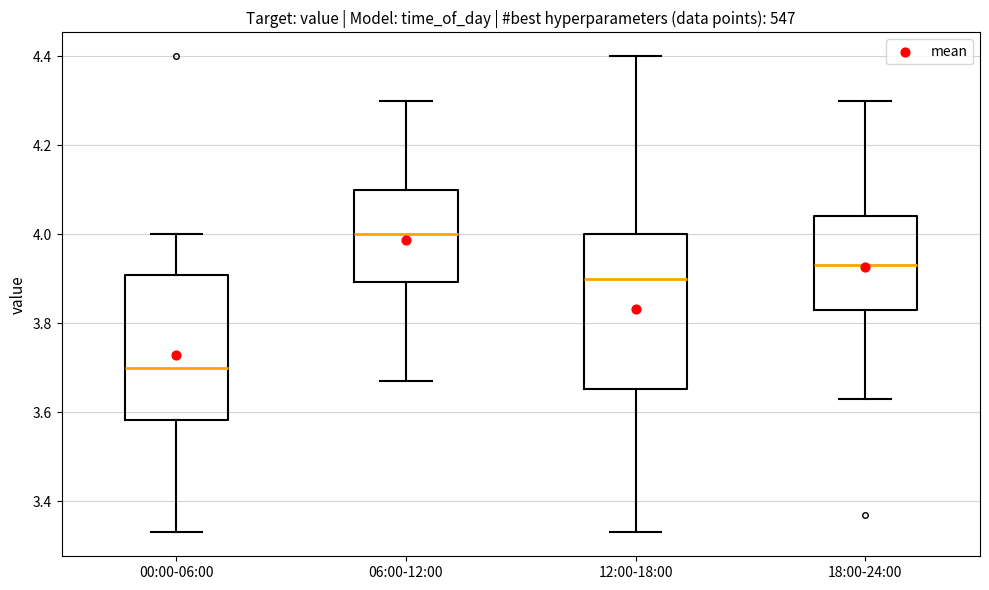

Reading left to right, read every box against the y-axis: the position of its median line, the range the box covers, and the ends of its whiskers. The values are not printed on the chart, so give them approximately, as read against the axis.

00:00-06:00: median 3.70, box 3.58 to 3.90, whiskers 3.34 to 4.00
06:00-12:00: median 4.00, box 3.90 to 4.10, whiskers 3.68 to 4.30
12:00-18:00: median 3.90, box 3.66 to 4.00, whiskers 3.34 to 4.40
18:00-24:00: median 3.94, box 3.84 to 4.04, whiskers 3.64 to 4.30